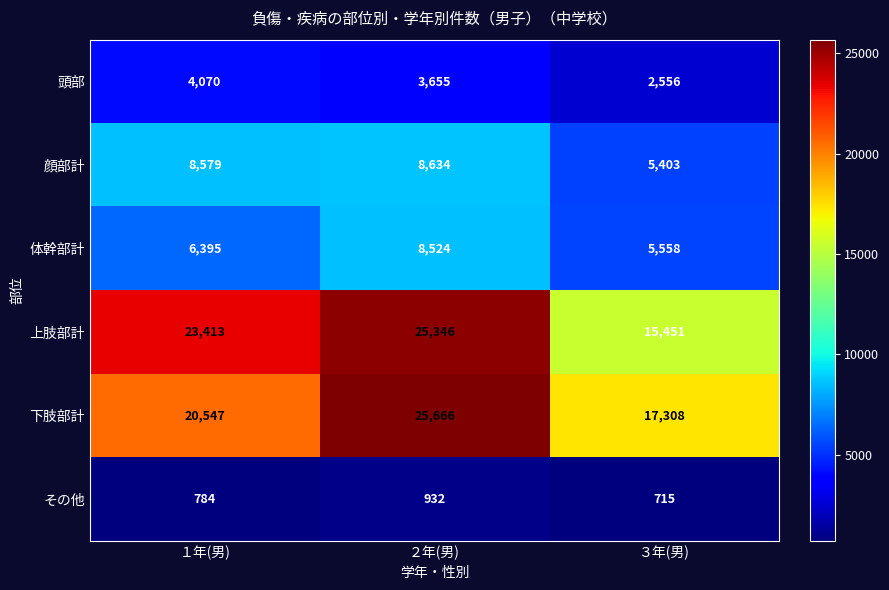

The 上肢部計 series shows 24891 at ３年(男). True or false?

False